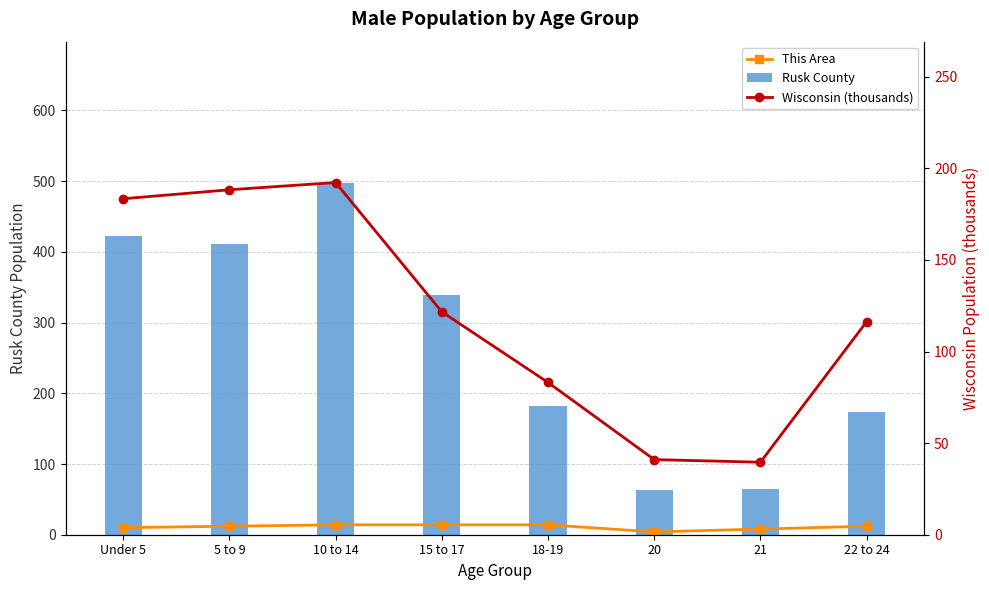

The This Area series shows 3.7 at 10 to 14. True or false?

False